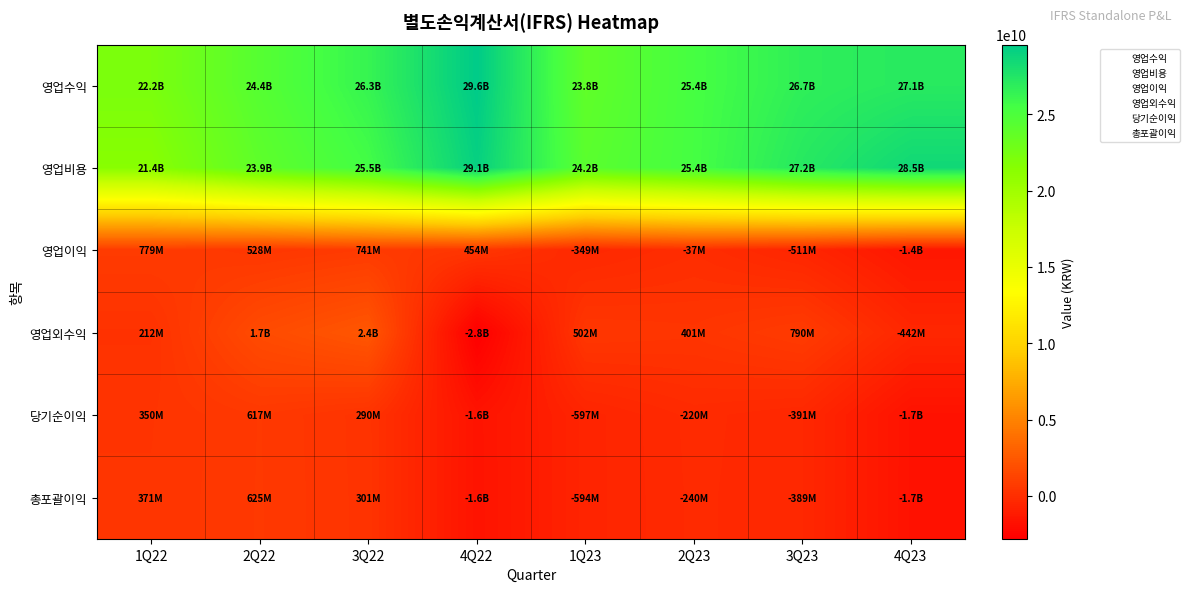

Which category has the highest value across all series?

4Q22